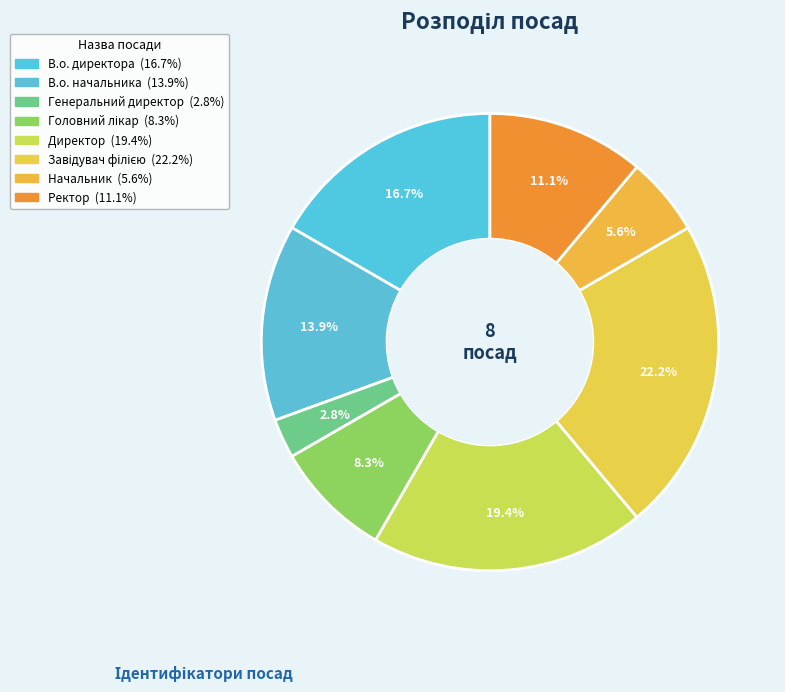

Approximately how many times larger is the value at Генеральний директор compared to Директор?

0.1